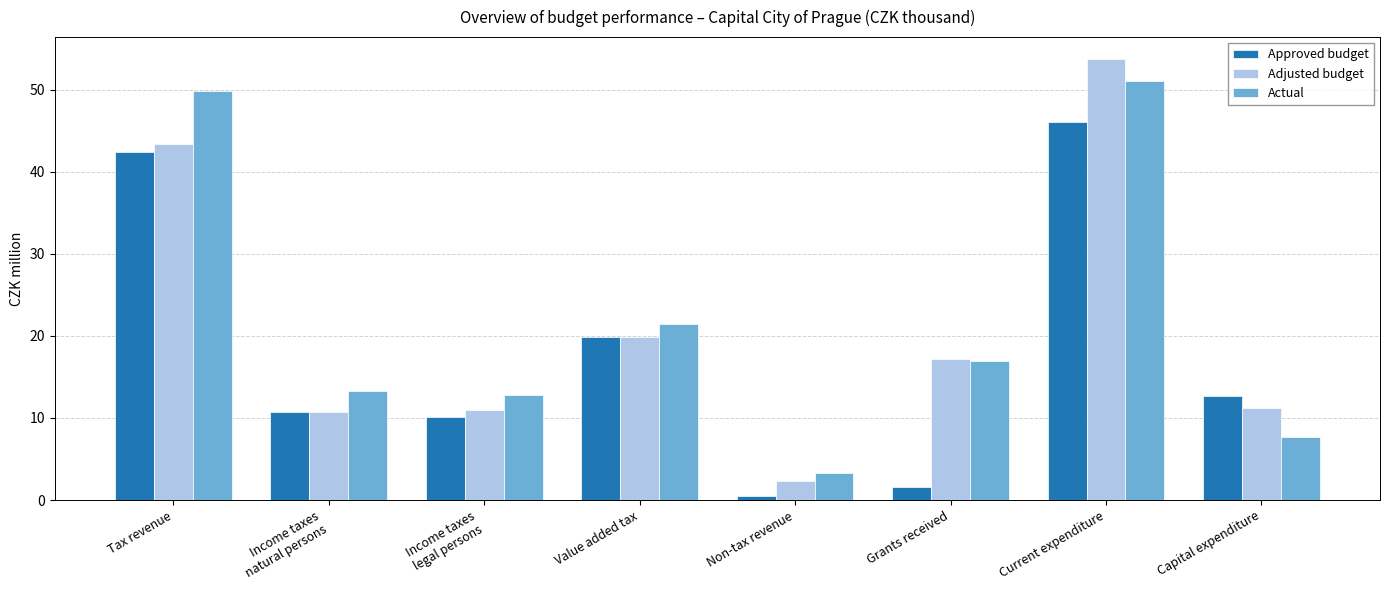

How many bars are there in total?

24